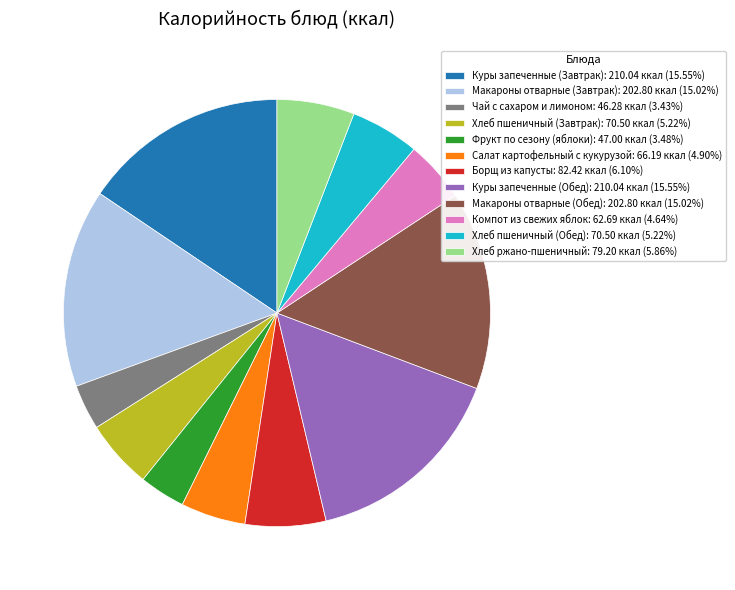

Combined, do Чай с сахаром и лимоном: 46.28 ккал (3.43%) and Борщ из капусты: 82.42 ккал (6.10%) account for over 50%?

No